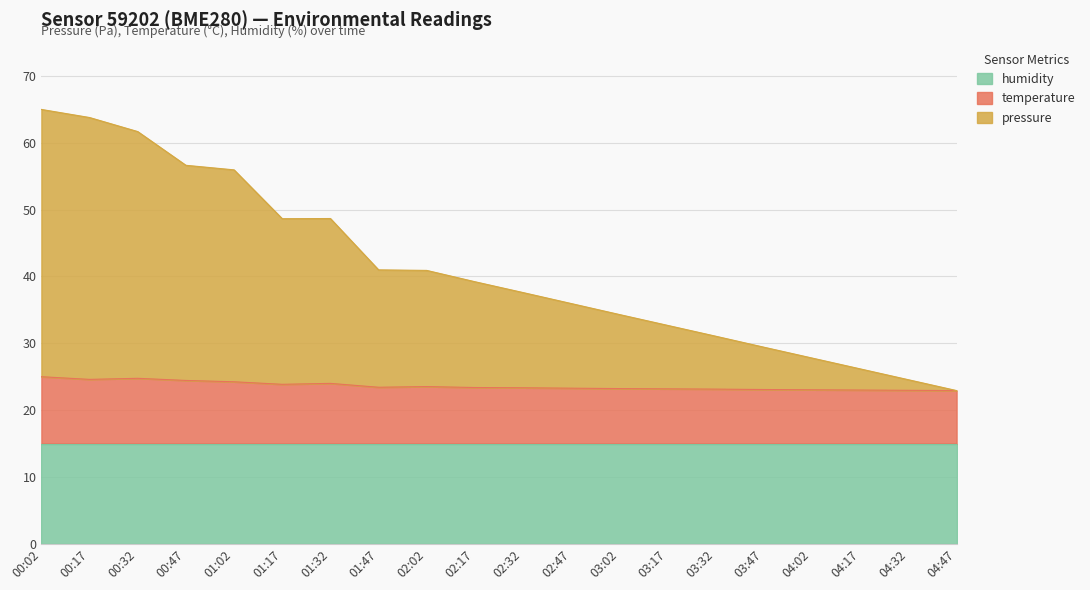

What is the total value across all series at 01:17?

48.6